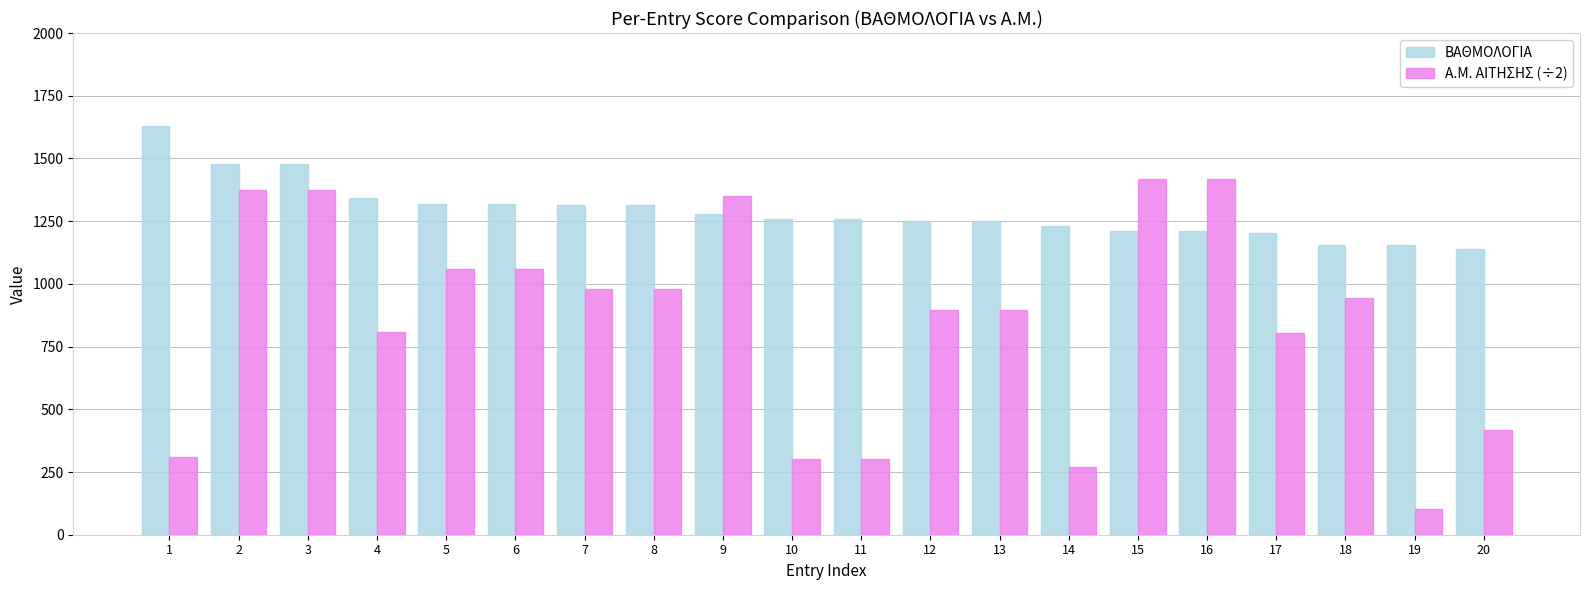

What is the difference between the highest and lowest values at 4?

535.0